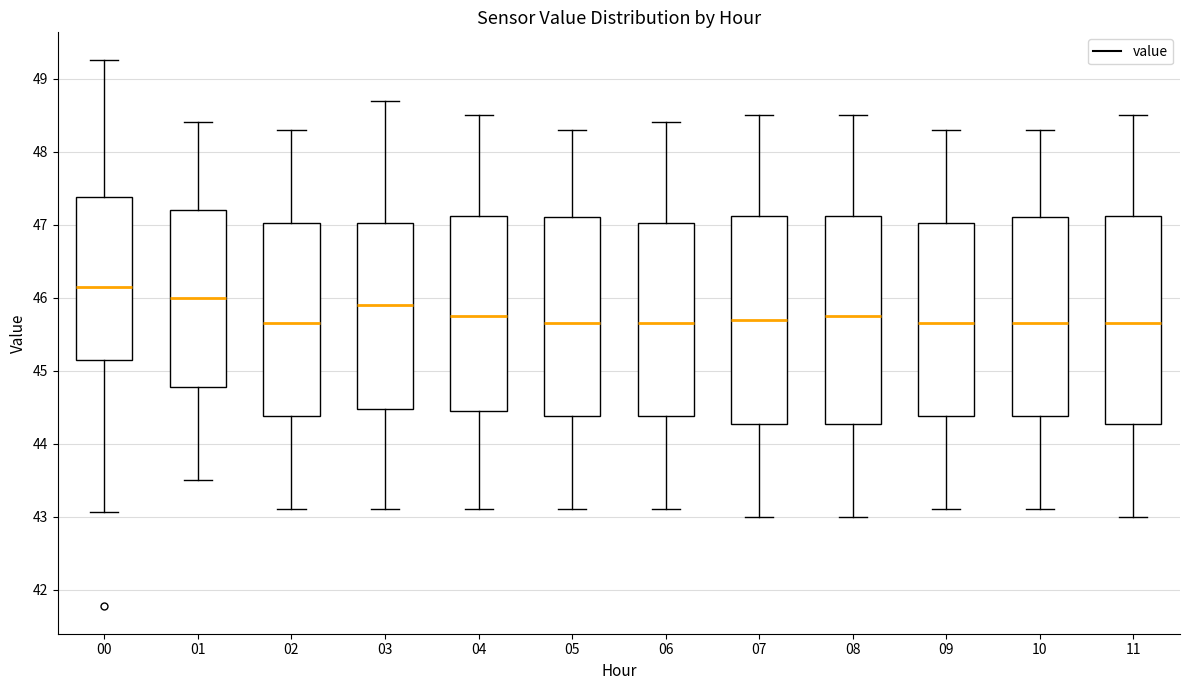

Reading left to right, read every box against the y-axis: the position of its median line, the range the box covers, and the ends of its whiskers. The values are not printed on the chart, so give them approximately, as read against the axis.

00: median 46.2, box 45.1 to 47.4, whiskers 43.1 to 49.3
01: median 46.0, box 44.8 to 47.2, whiskers 43.5 to 48.4
02: median 45.7, box 44.4 to 47.0, whiskers 43.1 to 48.3
03: median 45.9, box 44.5 to 47.0, whiskers 43.1 to 48.7
04: median 45.8, box 44.5 to 47.1, whiskers 43.1 to 48.5
05: median 45.7, box 44.4 to 47.1, whiskers 43.1 to 48.3
06: median 45.7, box 44.4 to 47.0, whiskers 43.1 to 48.4
07: median 45.7, box 44.3 to 47.1, whiskers 43.0 to 48.5
08: median 45.8, box 44.3 to 47.1, whiskers 43.0 to 48.5
09: median 45.7, box 44.4 to 47.0, whiskers 43.1 to 48.3
10: median 45.7, box 44.4 to 47.1, whiskers 43.1 to 48.3
11: median 45.7, box 44.3 to 47.1, whiskers 43.0 to 48.5